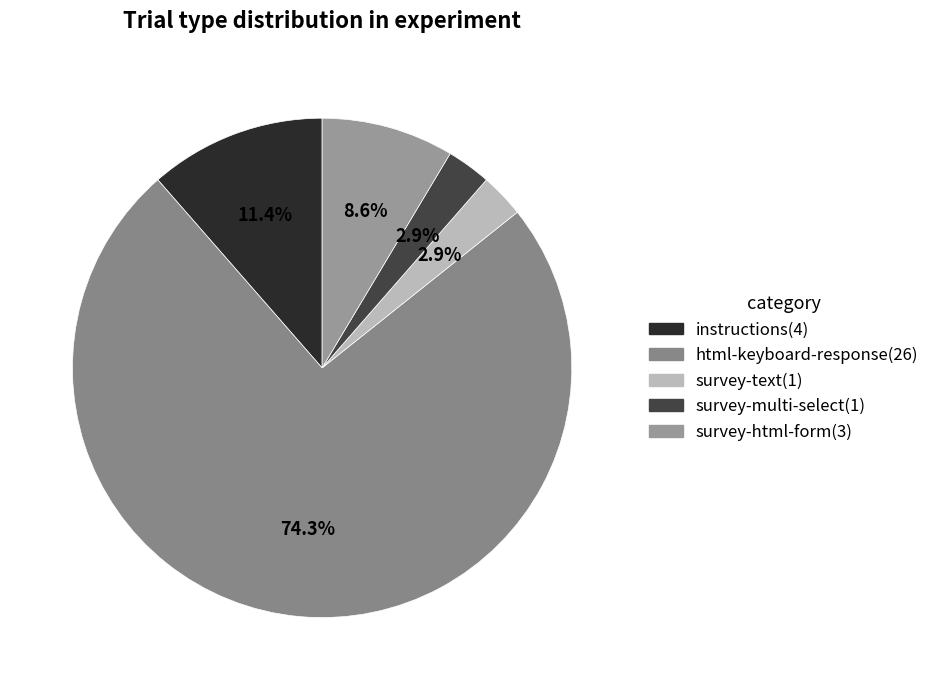

How many segments does this pie chart have?

5